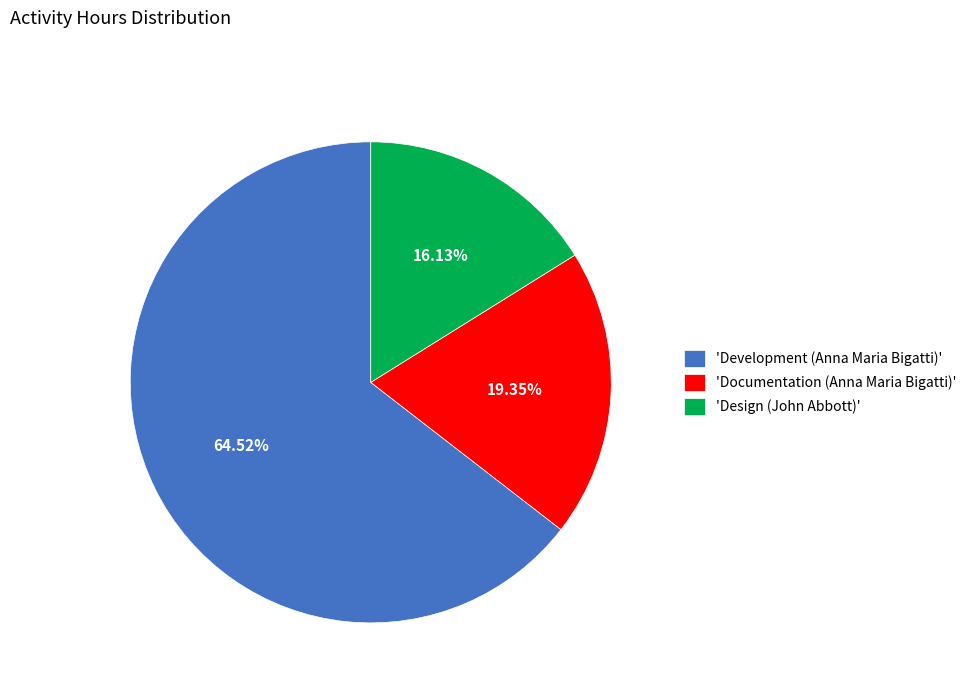

To the nearest percent, what is the average slice percentage?

33%